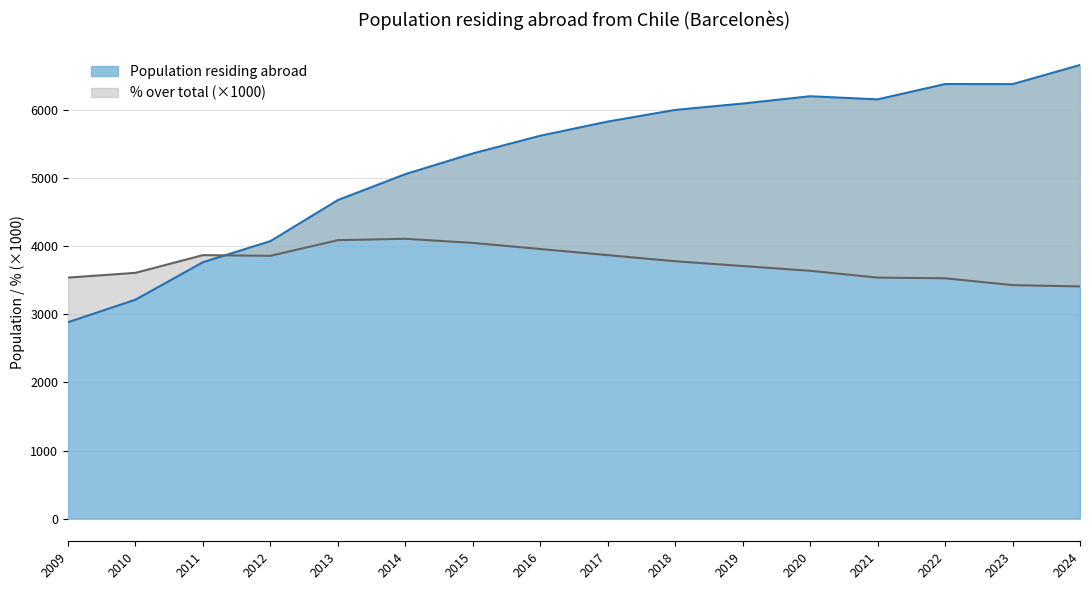

How many intersections are there between % over total and Population residing abroad?

1